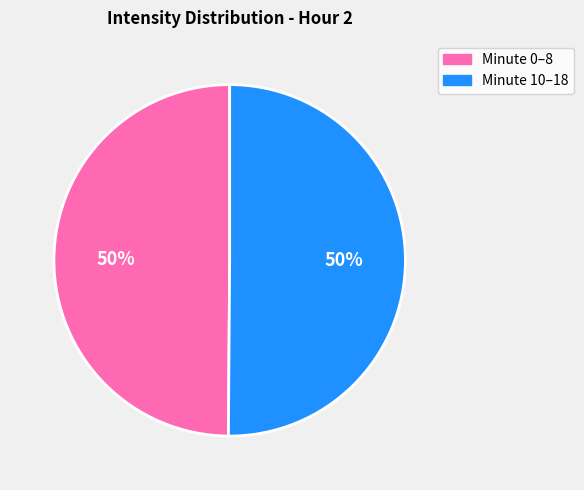

To the nearest percent, what is the average slice percentage?

50%